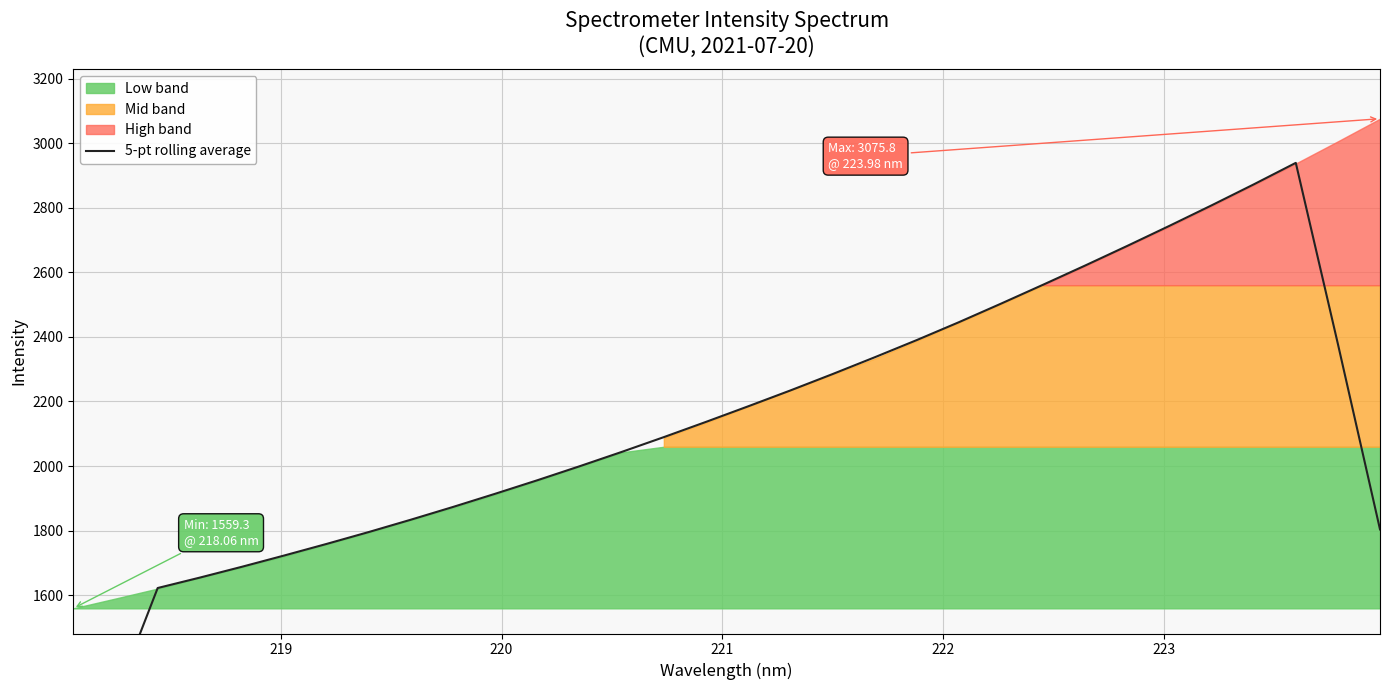

What is the value of the 12th point from the left?

1956.0